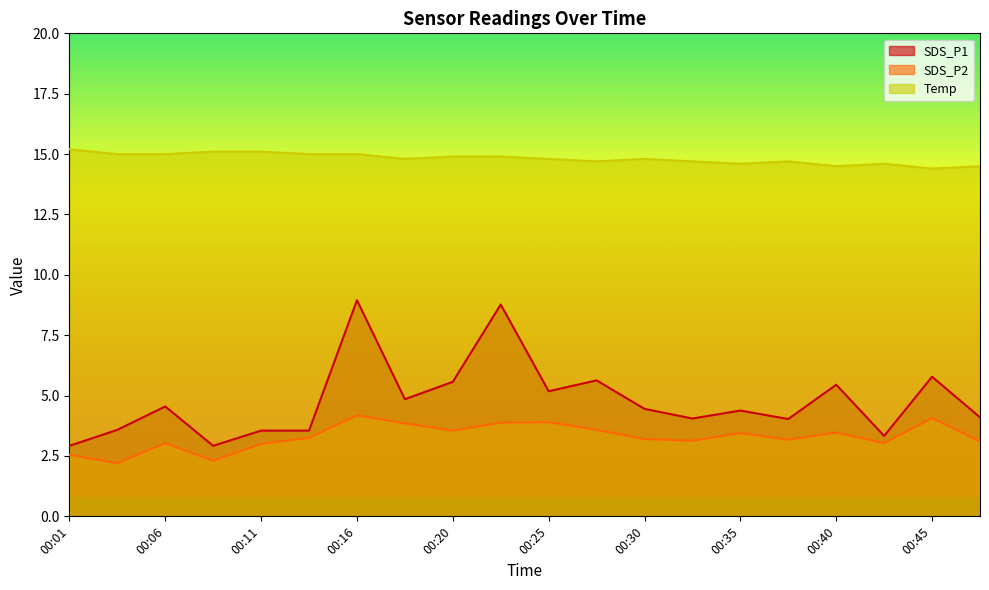

What is the difference between the highest and lowest values at 00:20?

11.4